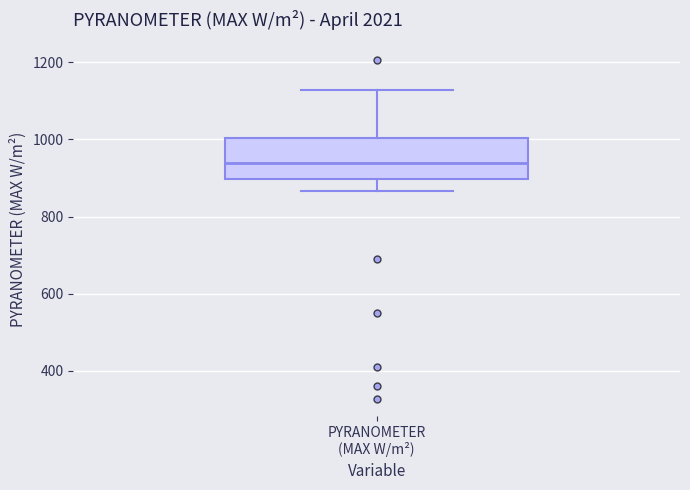

Where is the upper edge of the box for PYRANOMETER (MAX W/m²) on the y-axis? The values are not printed on the chart, so give them approximately, as read against the axis.

1000